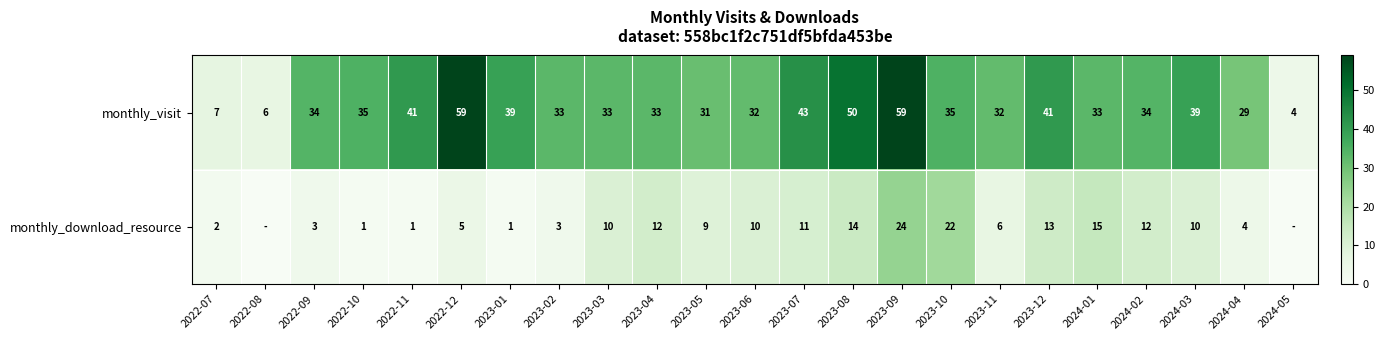

Between 2022-10 and 2024-04, which is larger?

2022-10